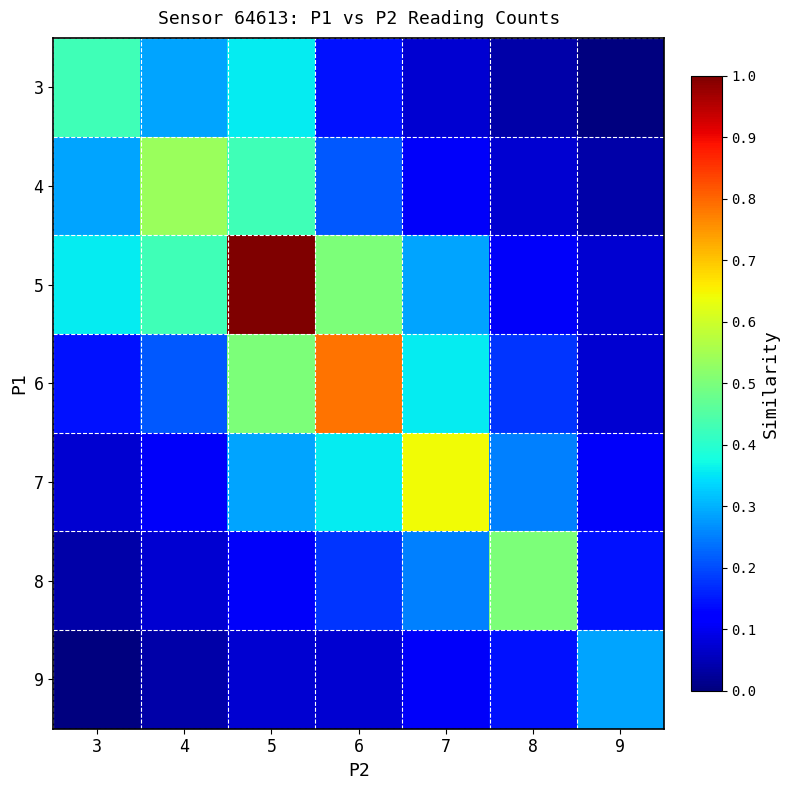

Which series has the largest total across all categories?

5